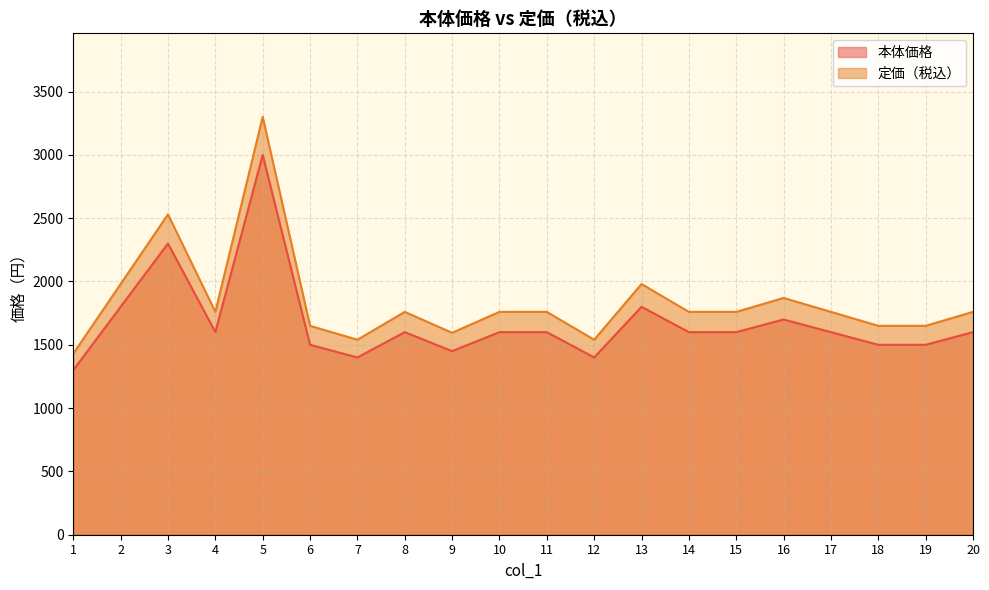

Count the number of data series in this chart.

2